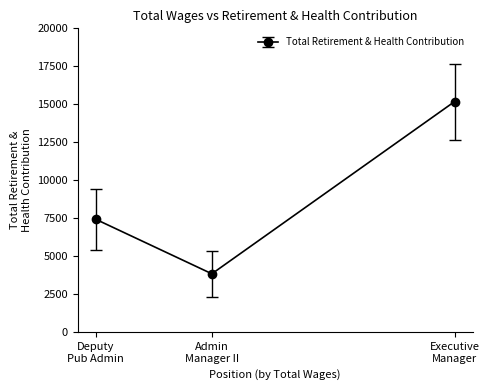

What is the sum of all values?

26464